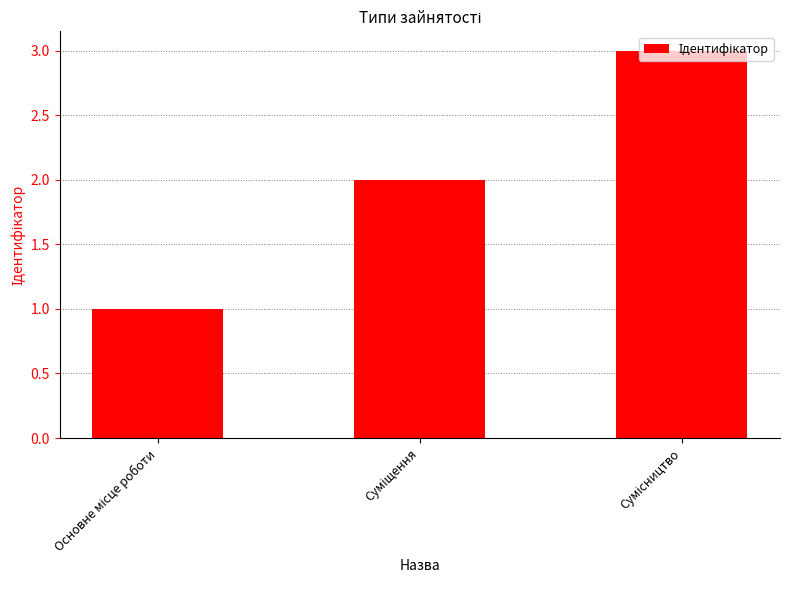

What is the minimum value shown in the chart?

1